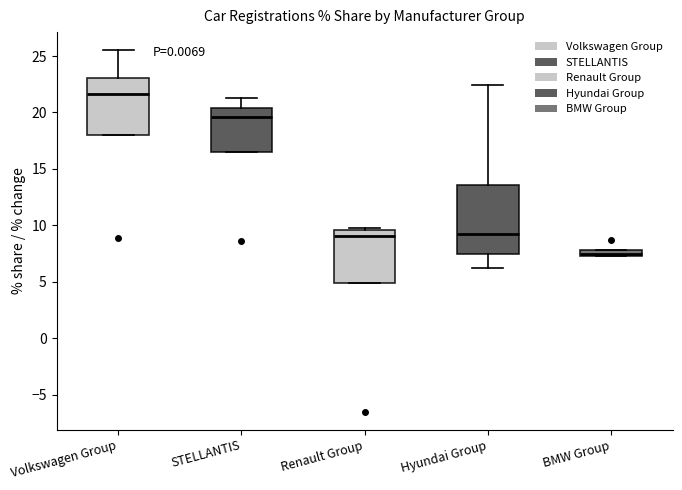

Which box is the tallest, from its lower edge to its upper edge?

Hyundai Group